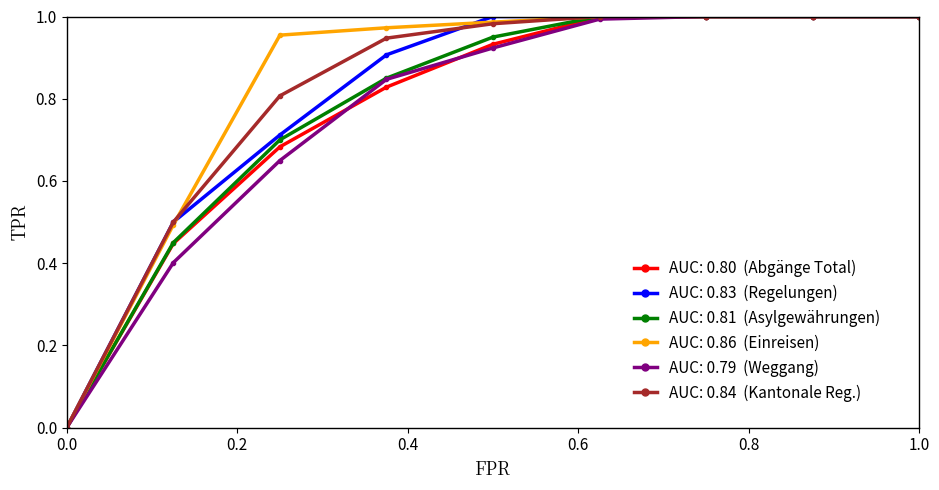

How many series are shown in this chart?

6